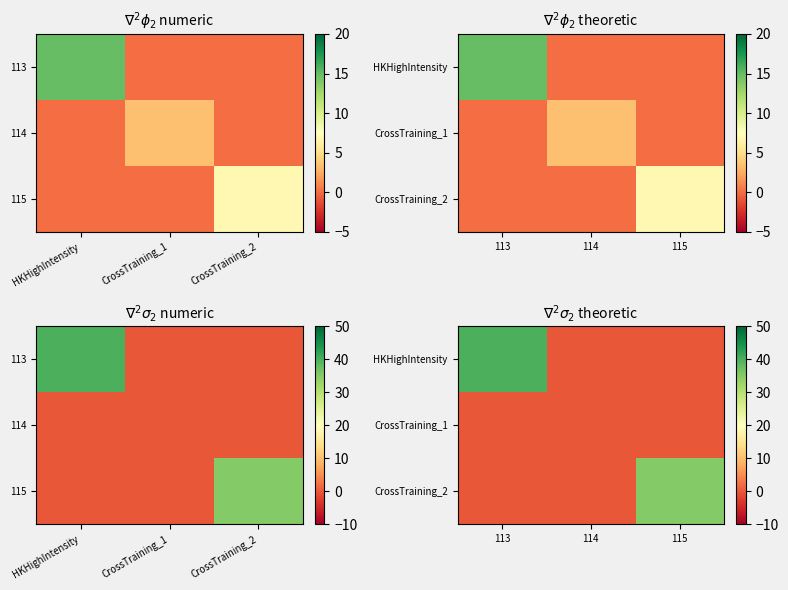

List the labels in order of CrossTraining_2 value, smallest first.

113, 114, 115